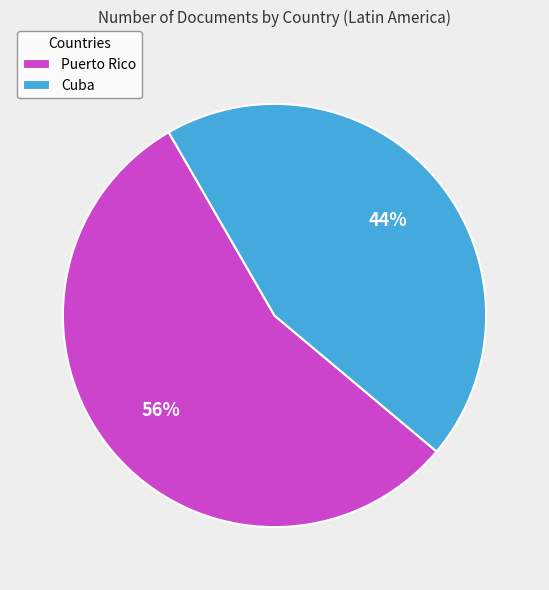

Is it true that Cuba is 53% of the pie?

False